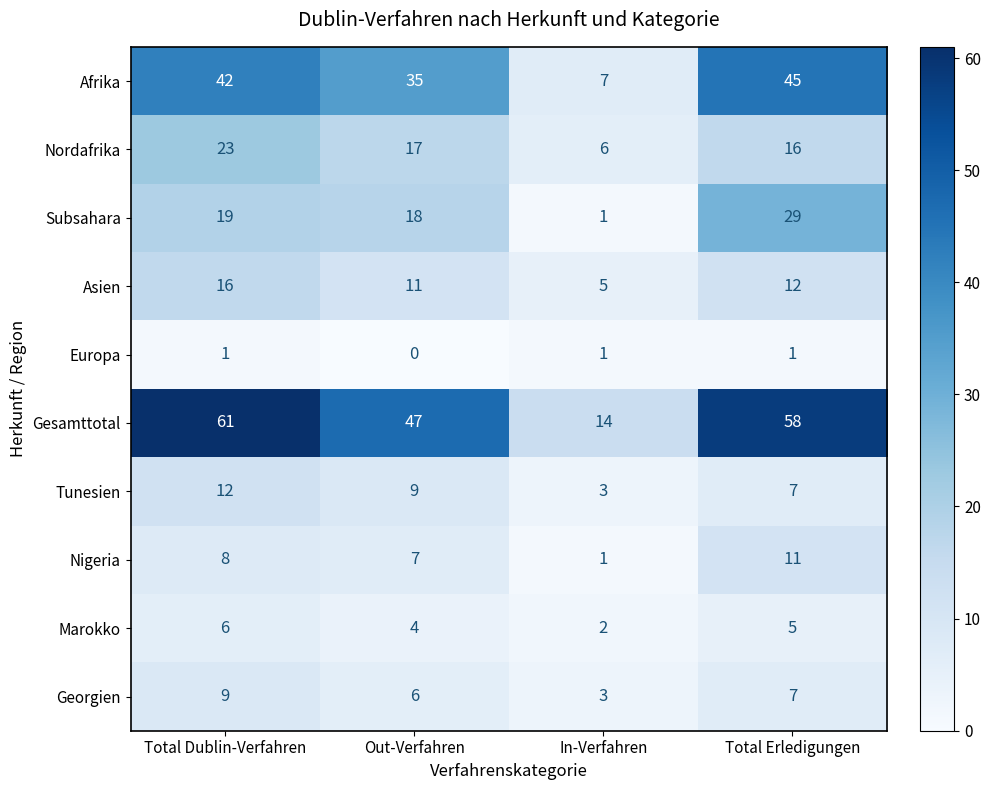

True or false: Nordafrika has a value of 17 at Out-Verfahren.

True